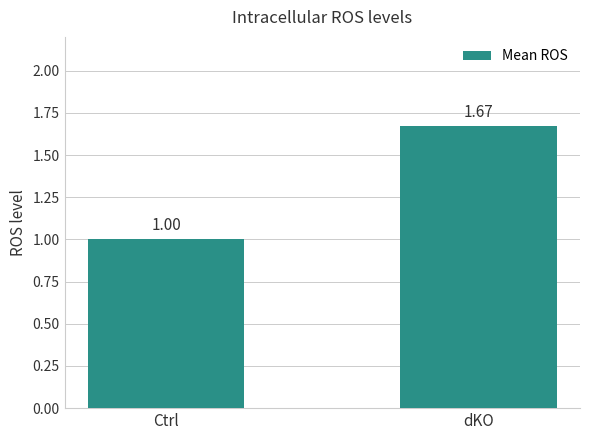

What is the label of the 2nd bar from the right?

Ctrl